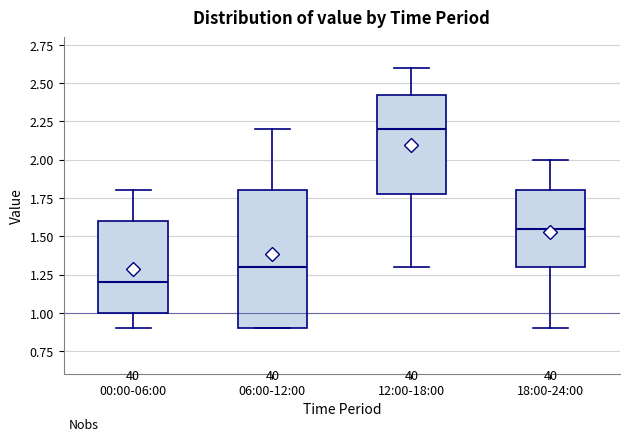

Reading left to right, transcribe this box plot: for each box, give where its median line is, the range the box spans, and where its two whiskers end, as read against the y-axis. The values are not printed on the chart, so give them approximately, as read against the axis.

00:00-06:00: median 1.20, box 1.00 to 1.60, whiskers 0.90 to 1.80
06:00-12:00: median 1.30, box 0.90 to 1.80, whiskers 0.90 to 2.20
12:00-18:00: median 2.20, box 1.80 to 2.45, whiskers 1.30 to 2.60
18:00-24:00: median 1.55, box 1.30 to 1.80, whiskers 0.90 to 2.00